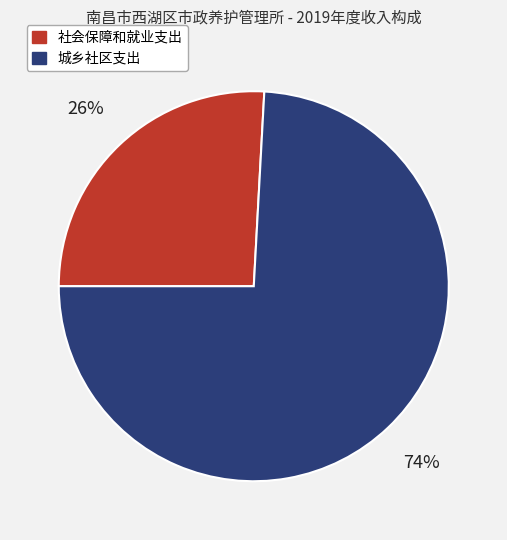

To the nearest percent, what is the difference between the 社会保障和就业支出 and 城乡社区支出 slice percentages?

48%